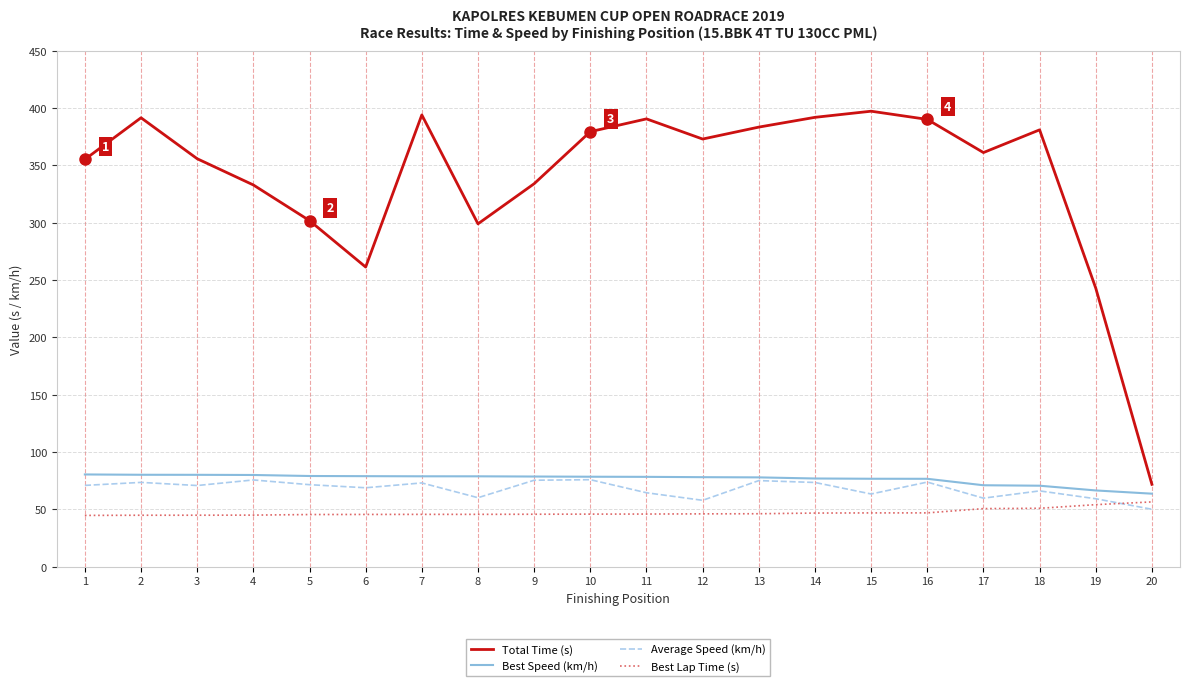

What are all the series names shown in the legend?

Total Time (s), Best Speed (km/h), Average Speed (km/h), Best Lap Time (s)